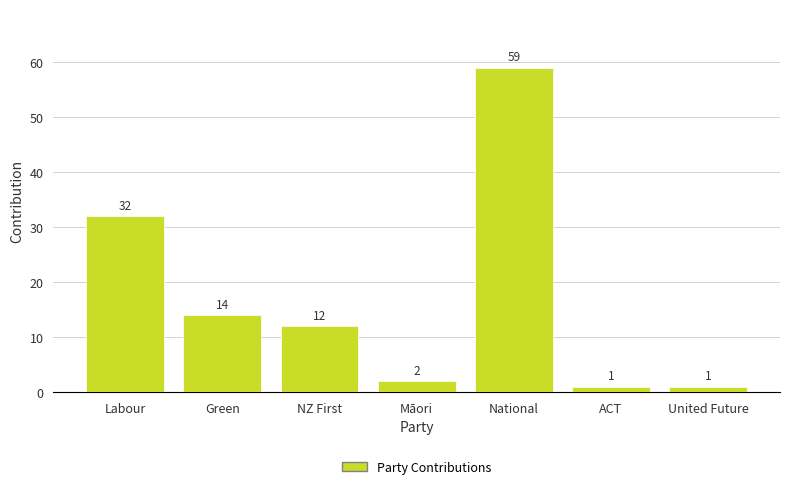

Reading right to left, list all the values displayed in this chart.

United Future=1	ACT=1	National=59	Māori=2	NZ First=12	Green=14	Labour=32